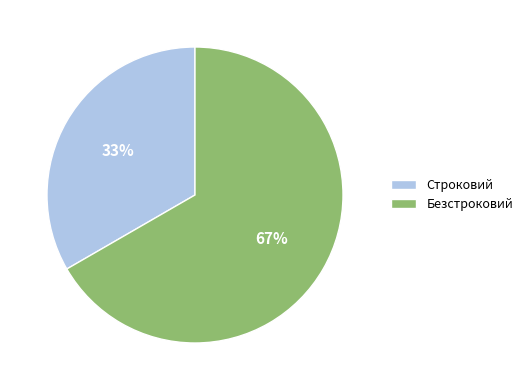

Rank the categories by value from highest to lowest.

Безстроковий, Строковий